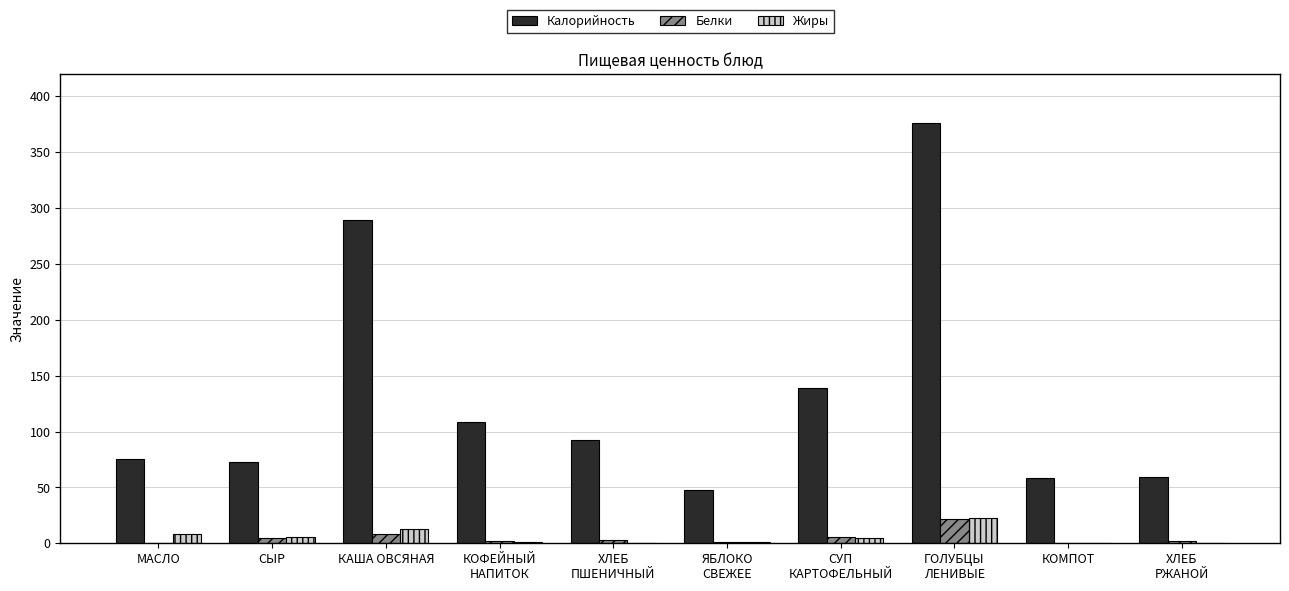

The value of Белки at МАСЛО is -13. True or false?

False